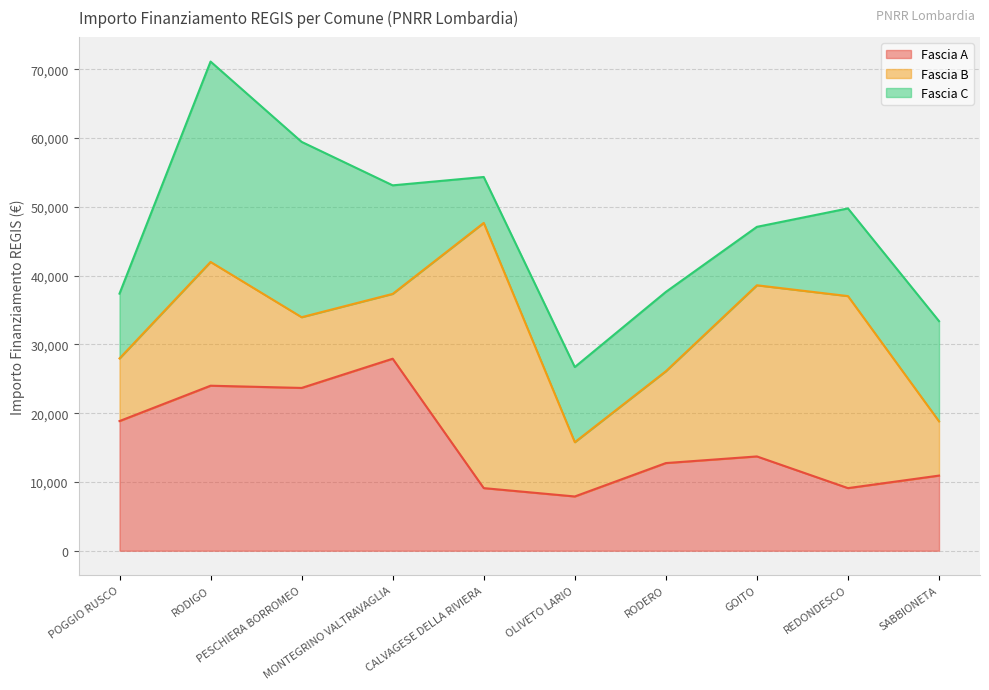

True or false: Fascia A and Fascia C cross at least once.

True